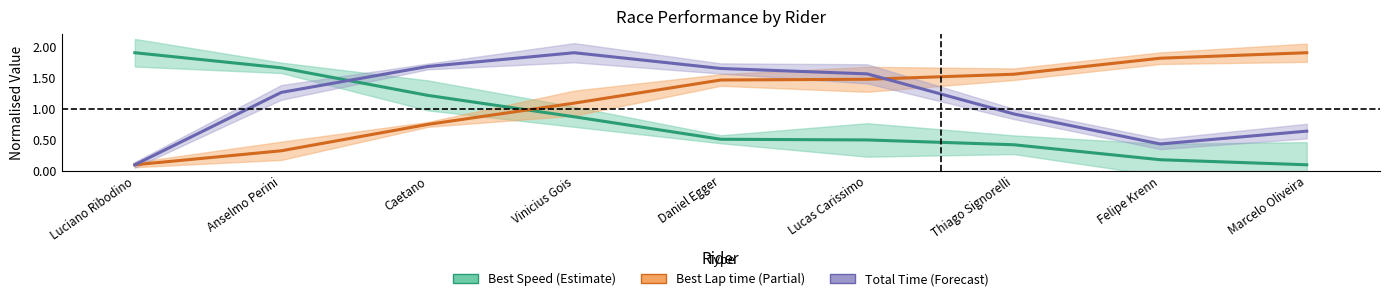

What is the difference between the maximum and second lowest values in the Total Time series?

1.5